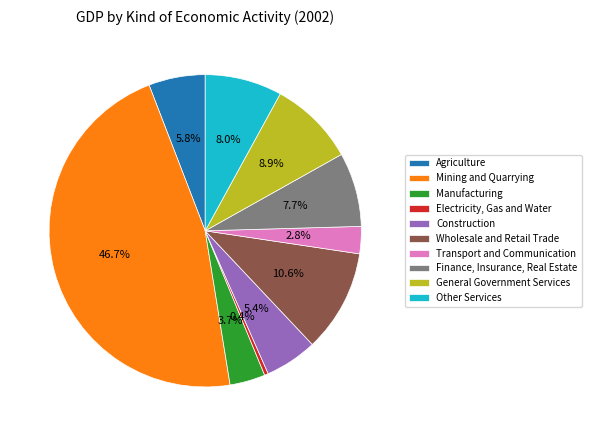

How many segments does this pie chart have?

10